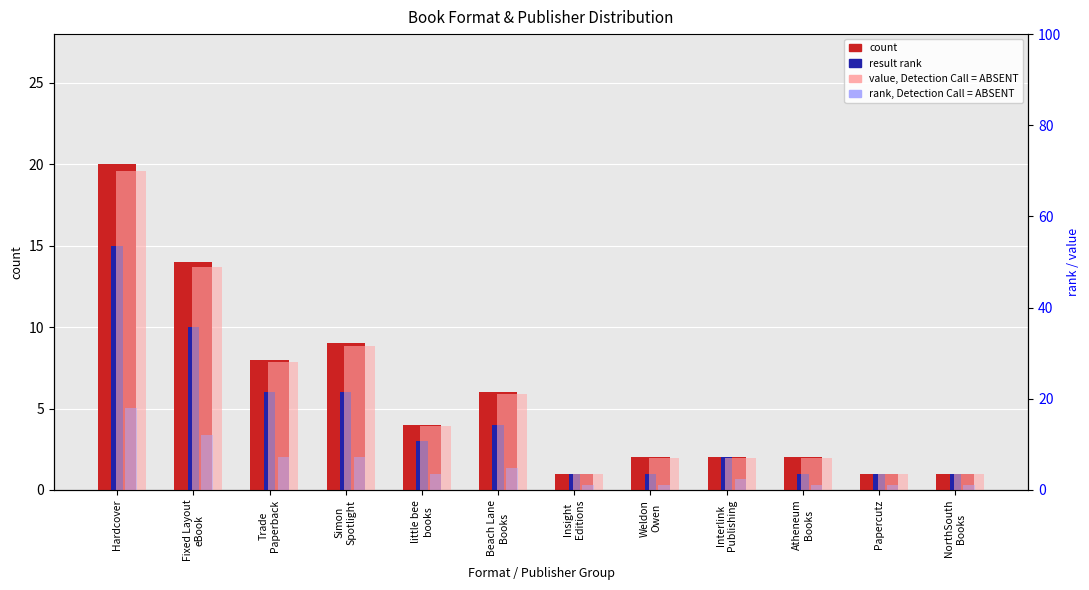

Which series has the widest spread of values?

value, Detection Call = ABSENT